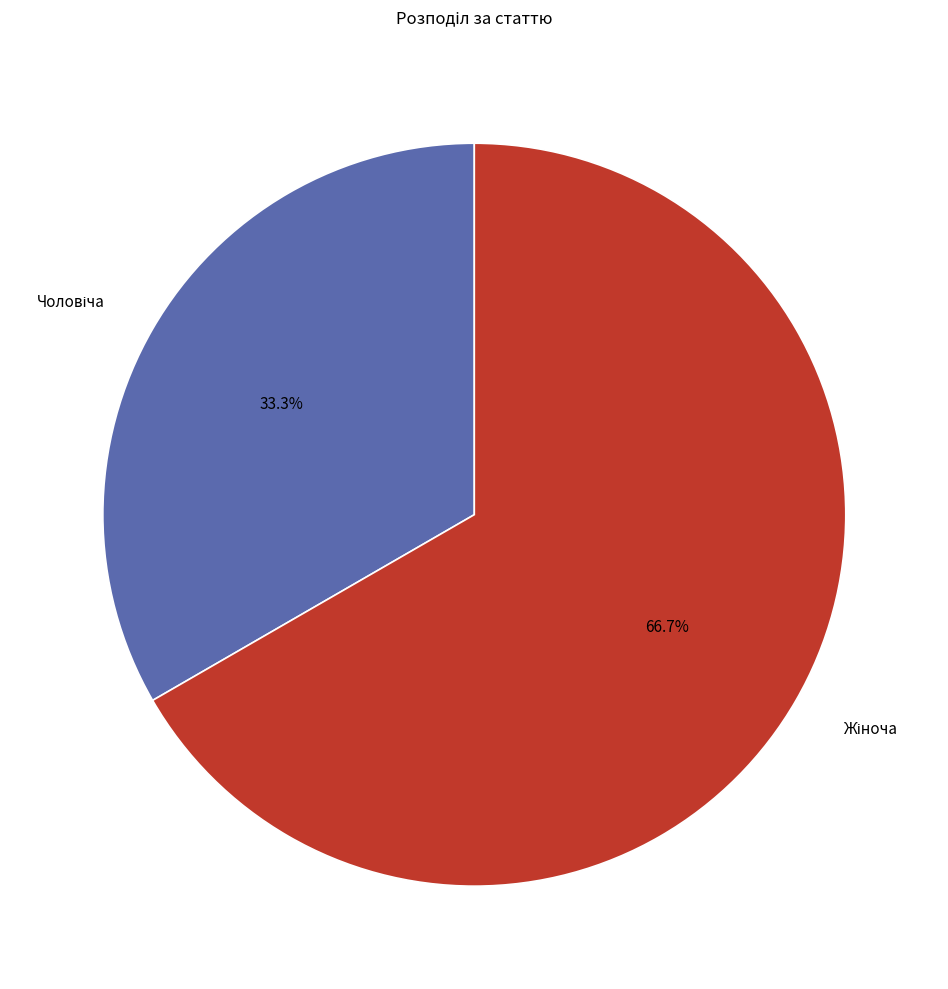

Is there any slice that represents more than half of the pie?

Yes